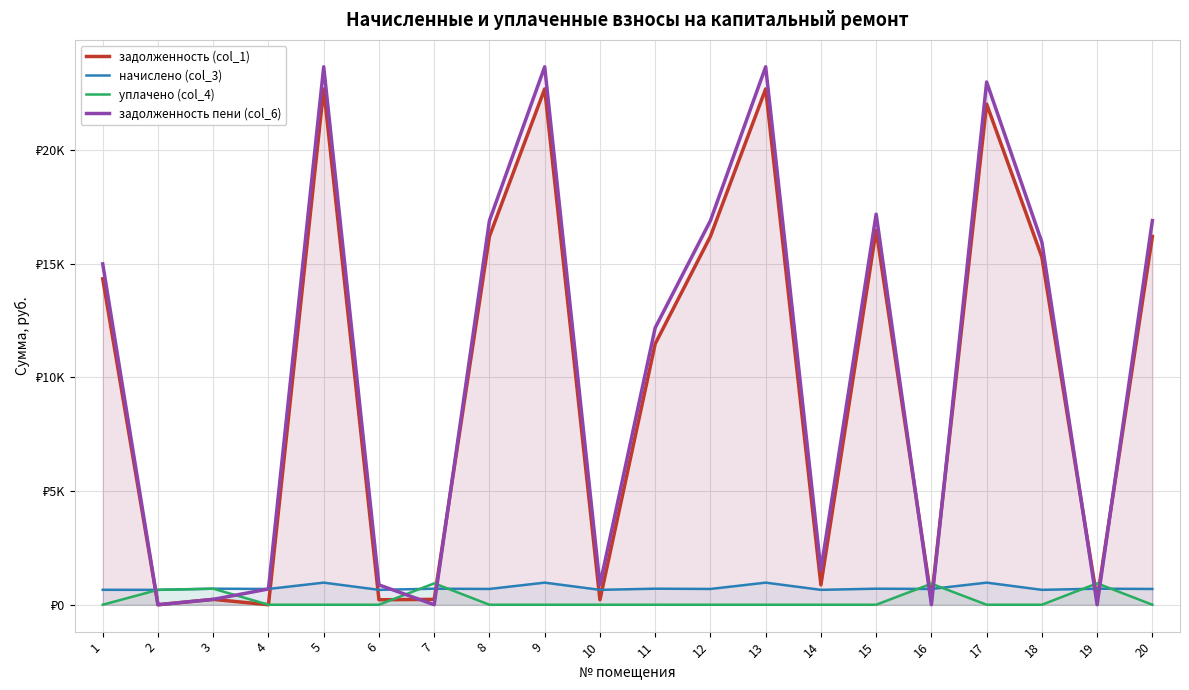

Rank the series by their maximum value, from lowest to highest.

уплачено (col_4), начислено (col_3), задолженность (col_1), задолженность пени (col_6)